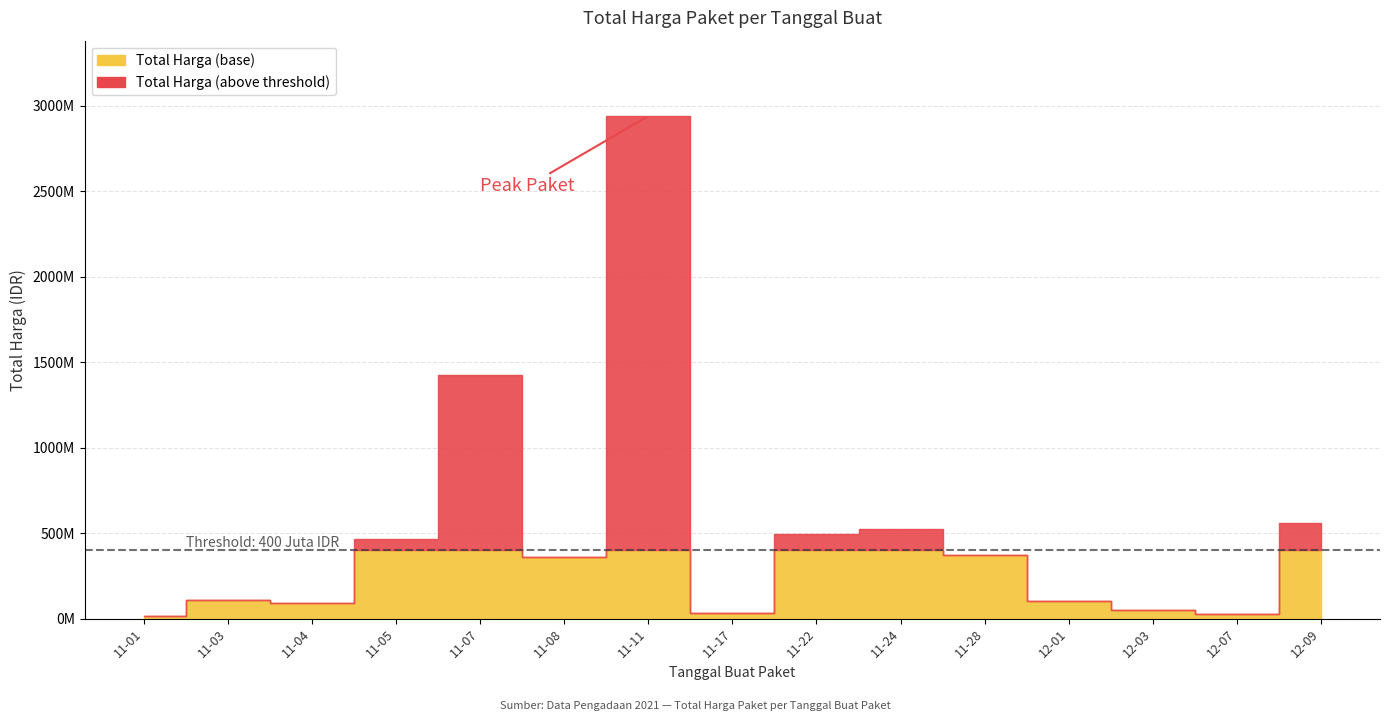

How many interior local valleys (lower than both neighbors) does the data have?

4